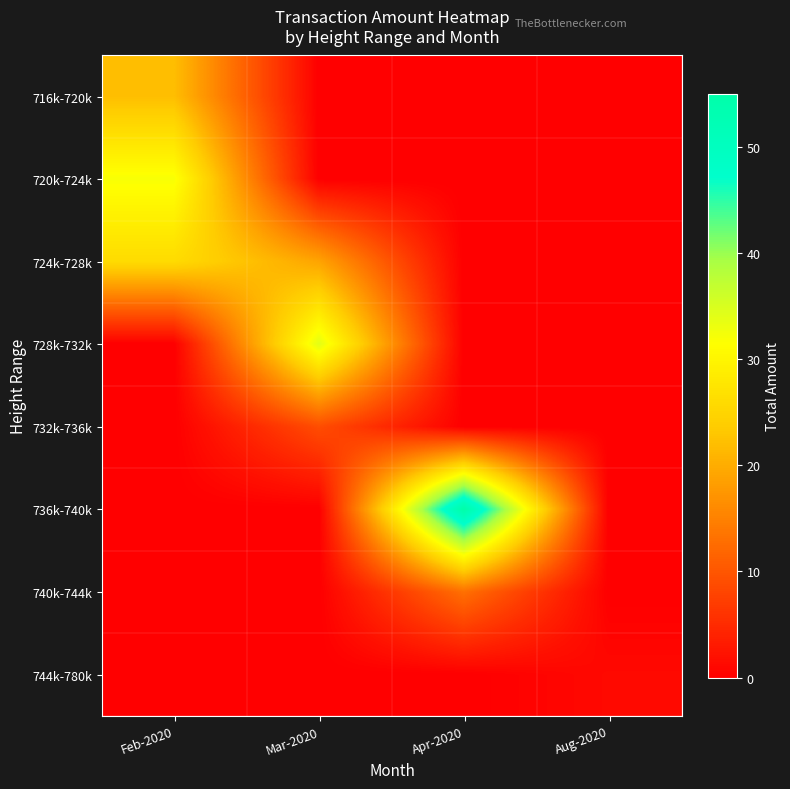

Rank the series by their maximum value, from highest to lowest.

736k-740k, 728k-732k, 720k-724k, 724k-728k, 716k-720k, 740k-744k, 732k-736k, 744k-780k